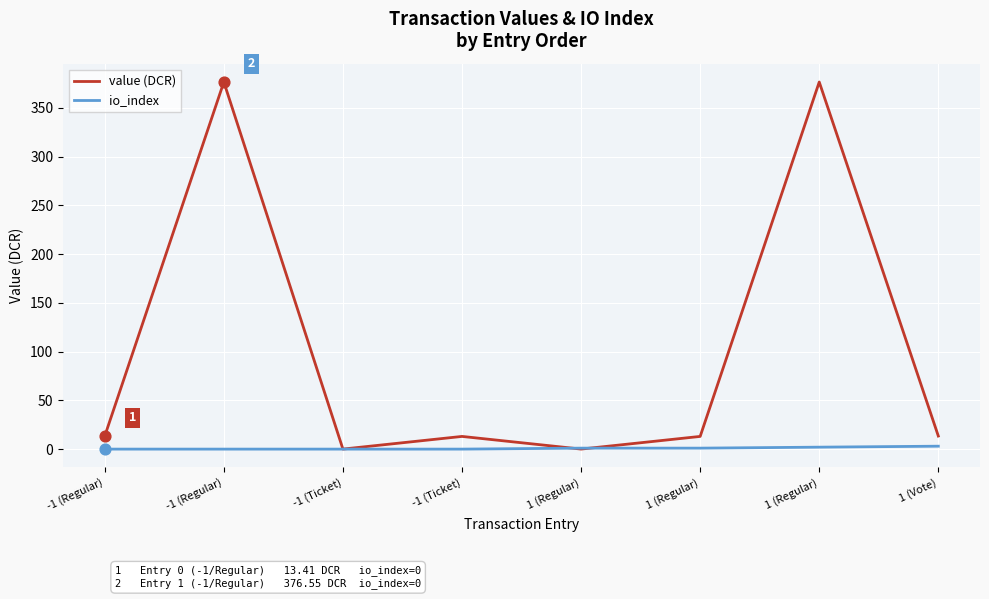

What are all the series names shown in the legend?

value (DCR), io_index